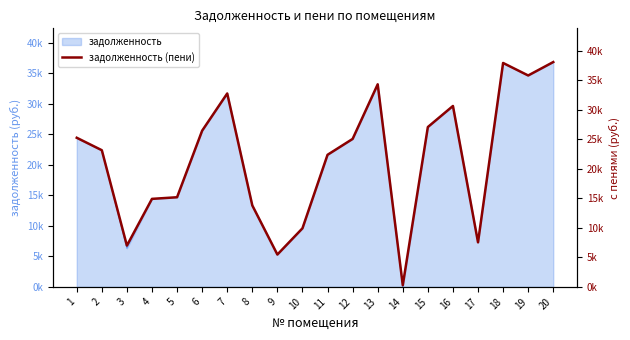

List the labels in order of value, largest first.

20, 18, 19, 13, 7, 16, 15, 6, 1, 12, 2, 11, 5, 4, 8, 10, 17, 3, 9, 14